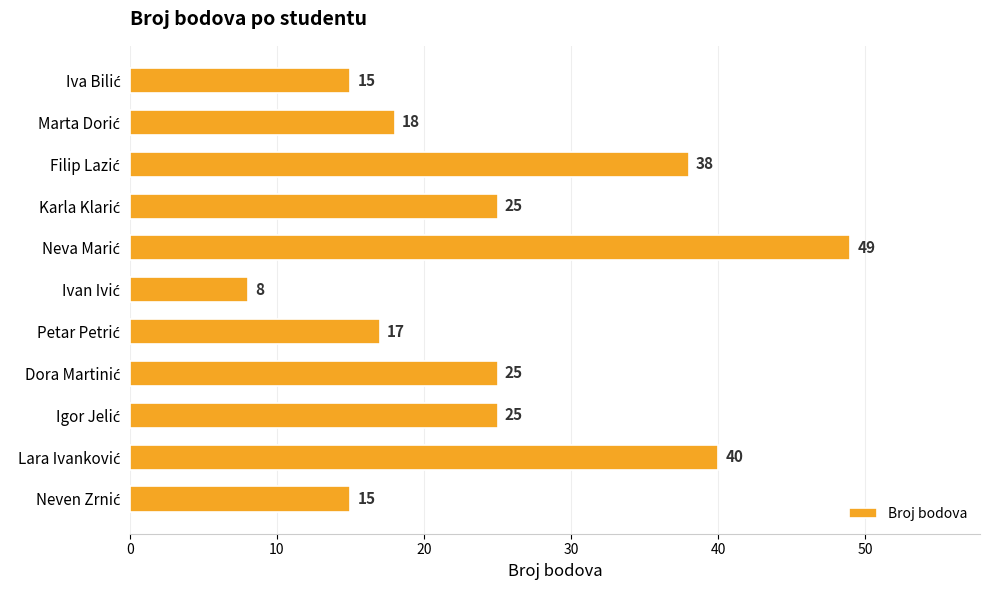

What is the average value?

25